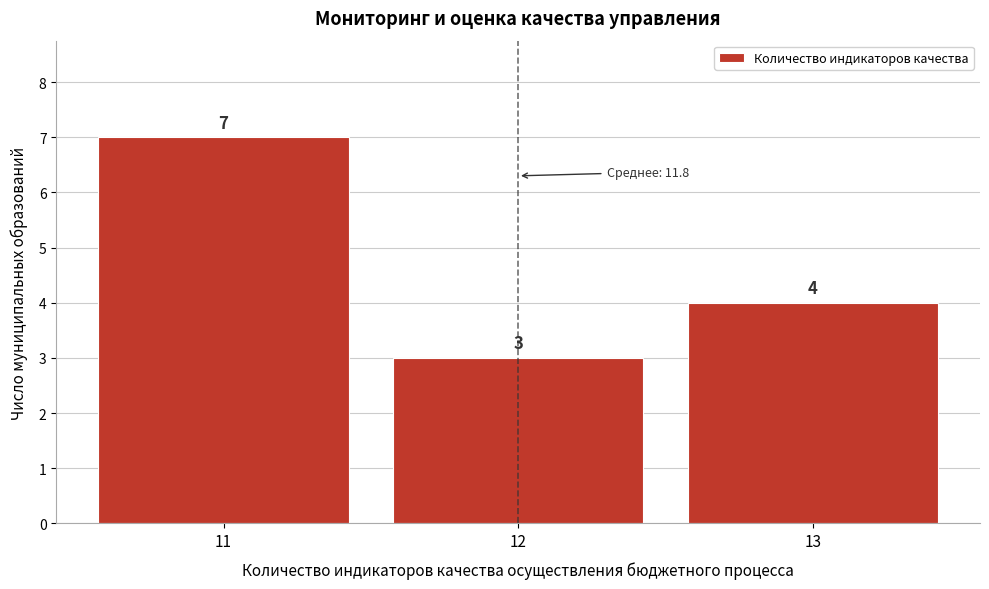

Reading left to right, transcribe this chart: for each bar, give the range it covers on the x-axis and its height.

10.5 to 11.5: 7
11.5 to 12.5: 3
12.5 to 13.5: 4